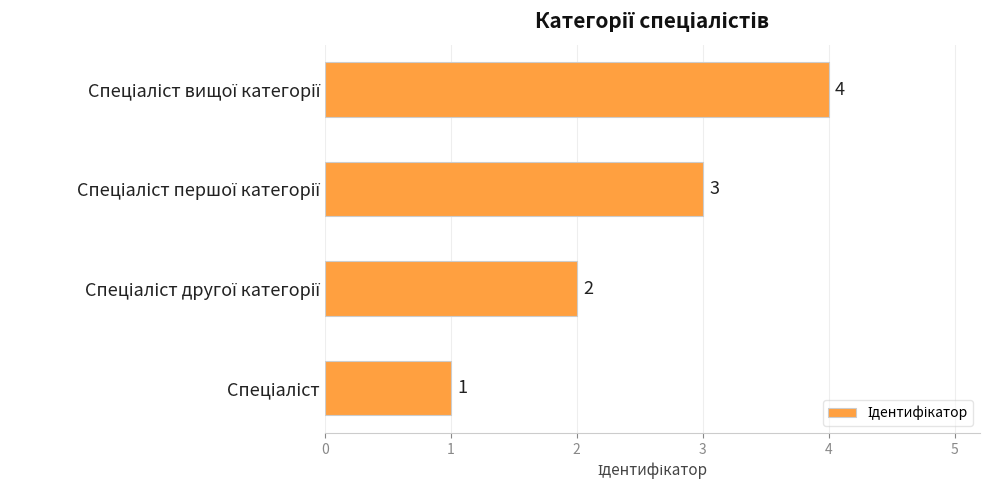

Count the values in the range 2 to 4.

3